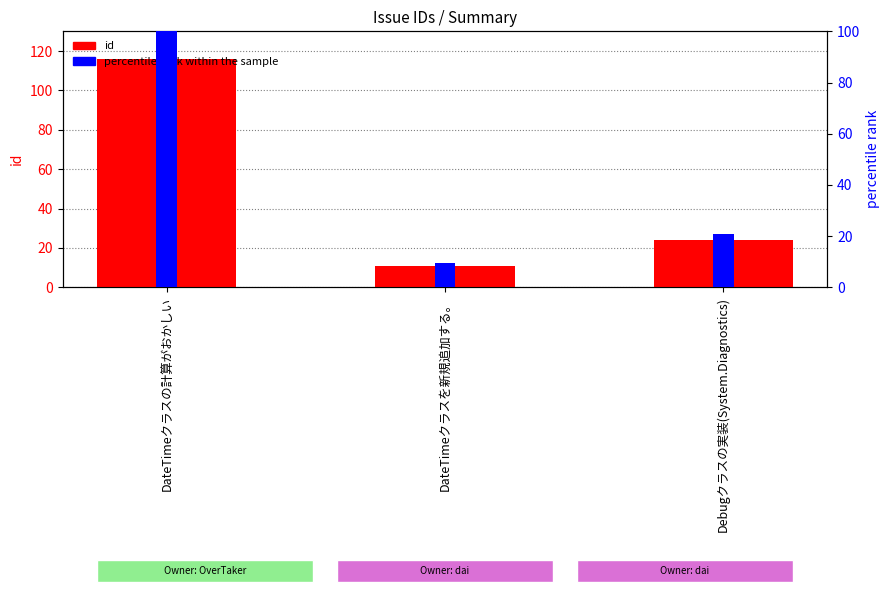

What is the average value?

50